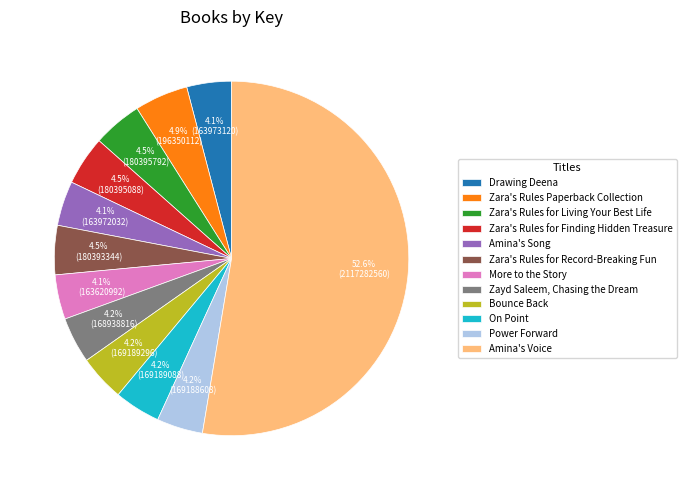

Is it true that Bounce Back is 4% of the pie?

True